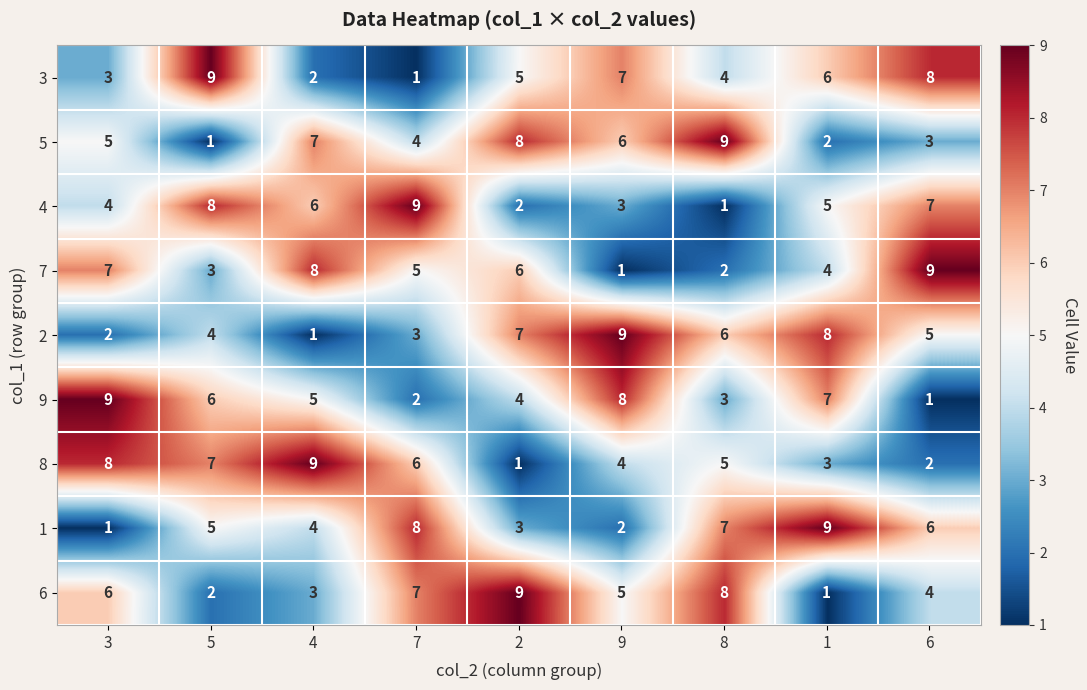

Where is 9 nearest to the value 5?

4